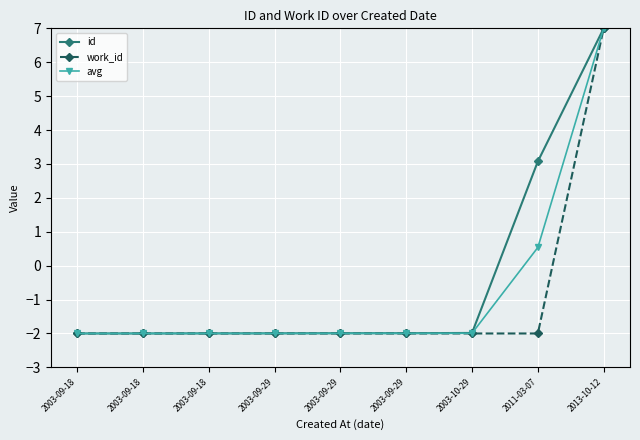

True or false: avg and work_id intersect in this chart.

False